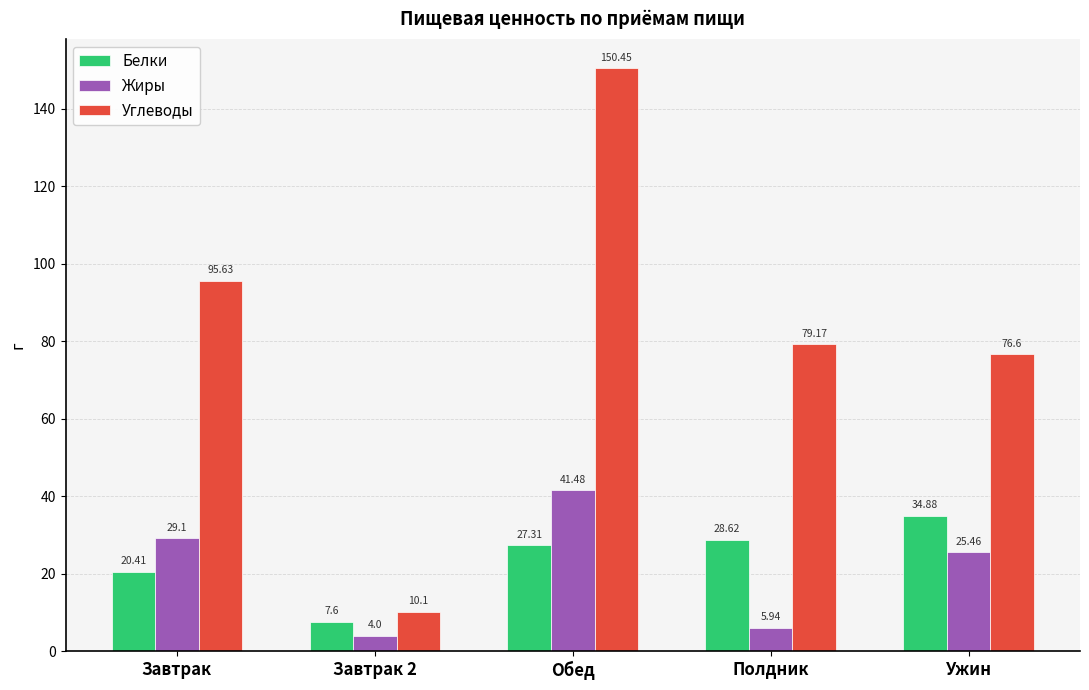

What is the total value across all series at Полдник?

113.7